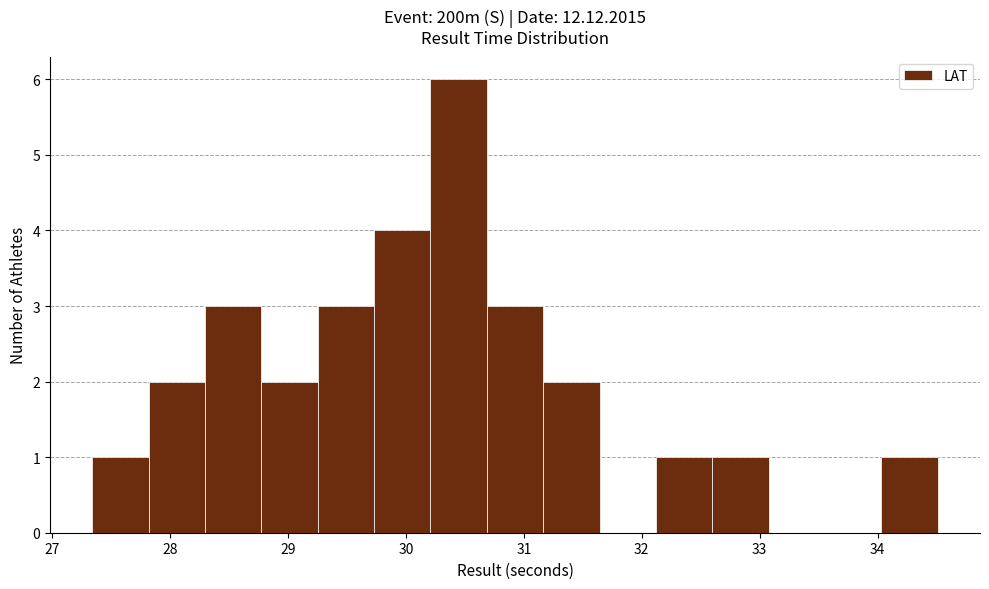

Over which range of the x-axis is the bar tallest?

30.2 to 30.7